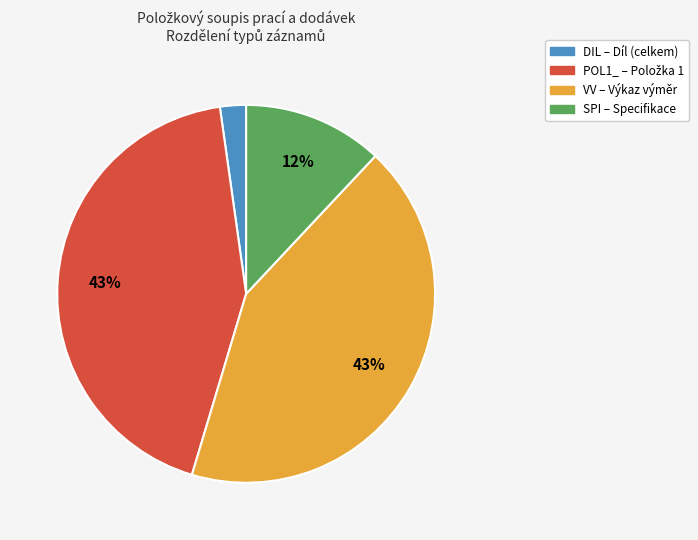

To the nearest percent, what is the difference between the largest and smallest slice percentages?

41%